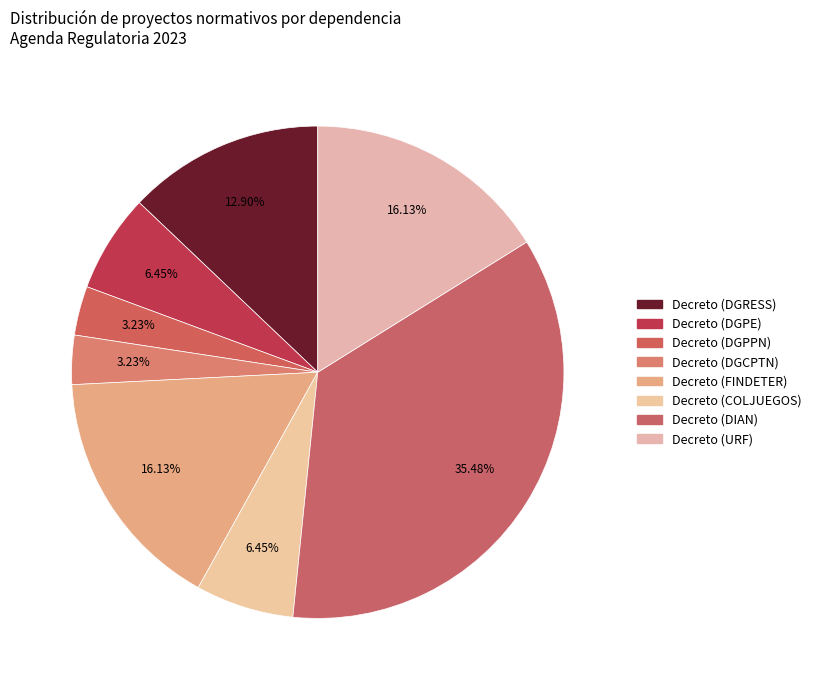

How many slices are in this pie chart?

8